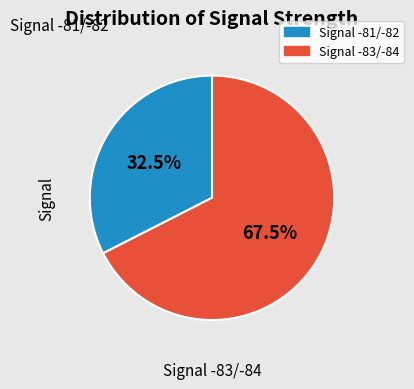

Is there a majority slice in this chart?

Yes